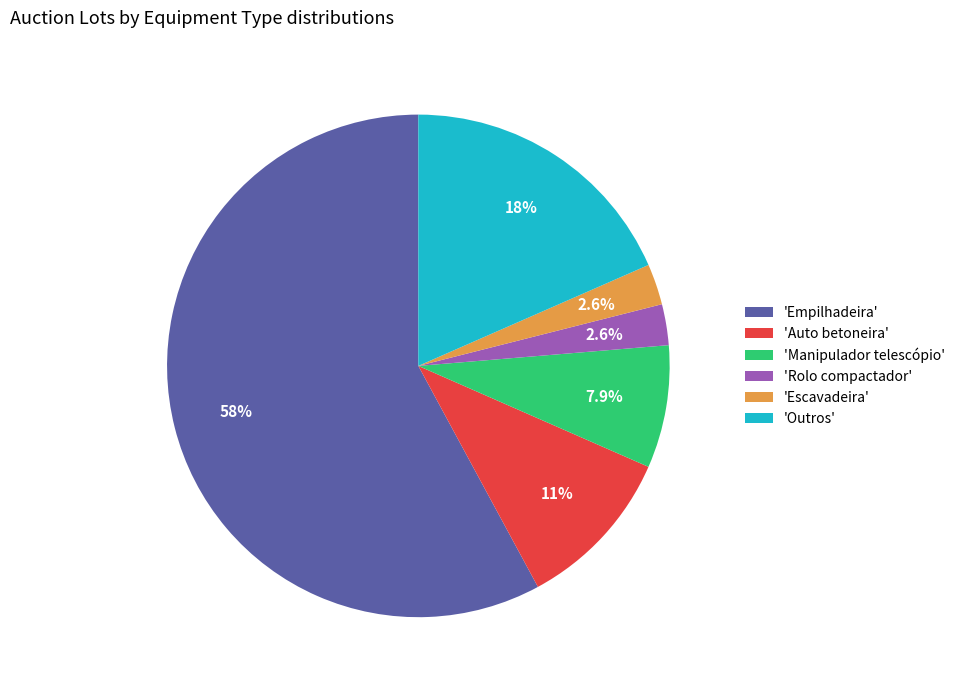

How many slices are in this pie chart?

6